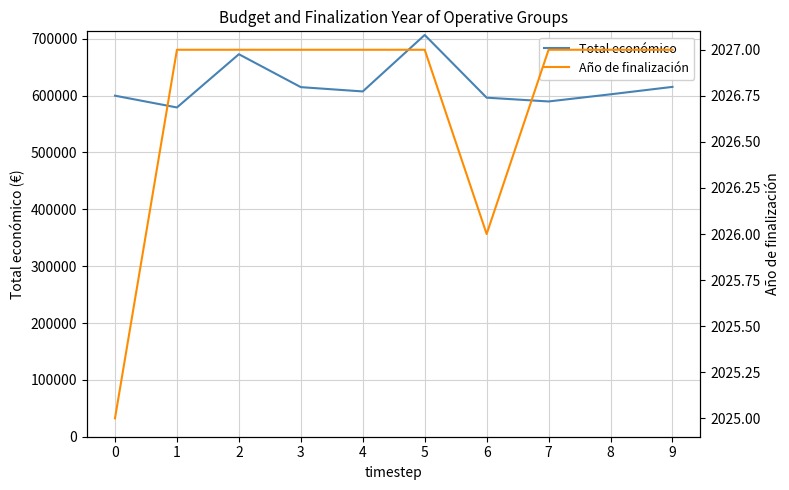

At which category does the chart reach its peak across all series?

5